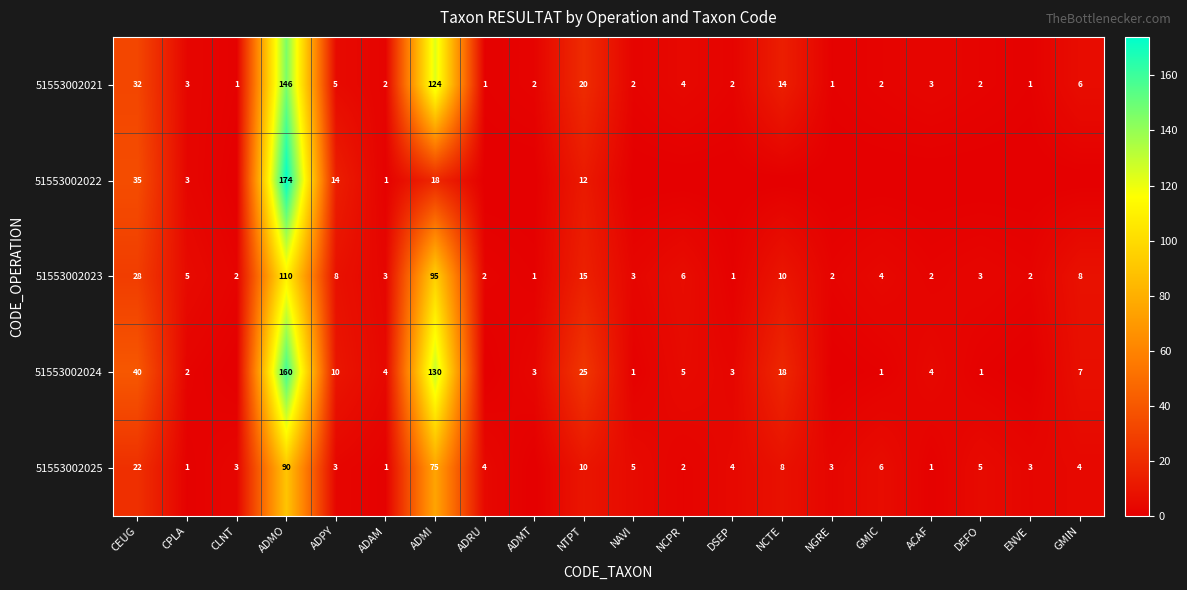

Where does the 51553002023 series first go above 4?

CEUG